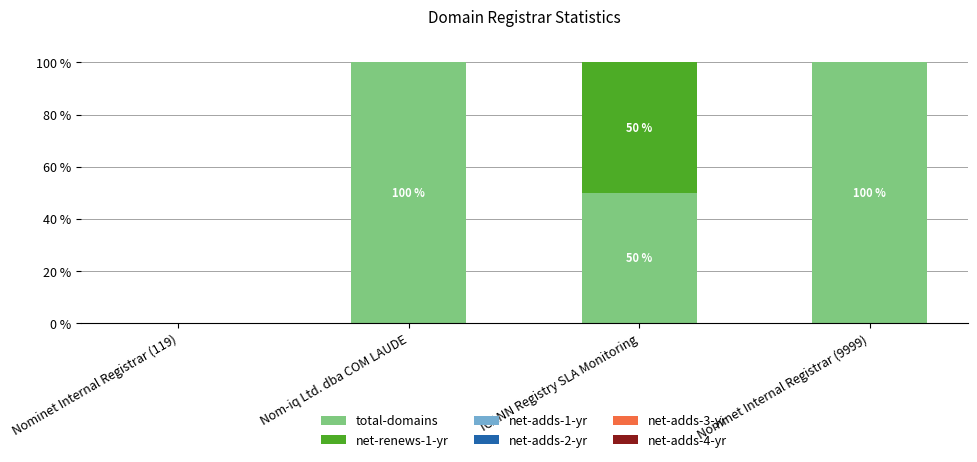

What is the total value across all series at ICANN Registry SLA Monitoring?

100